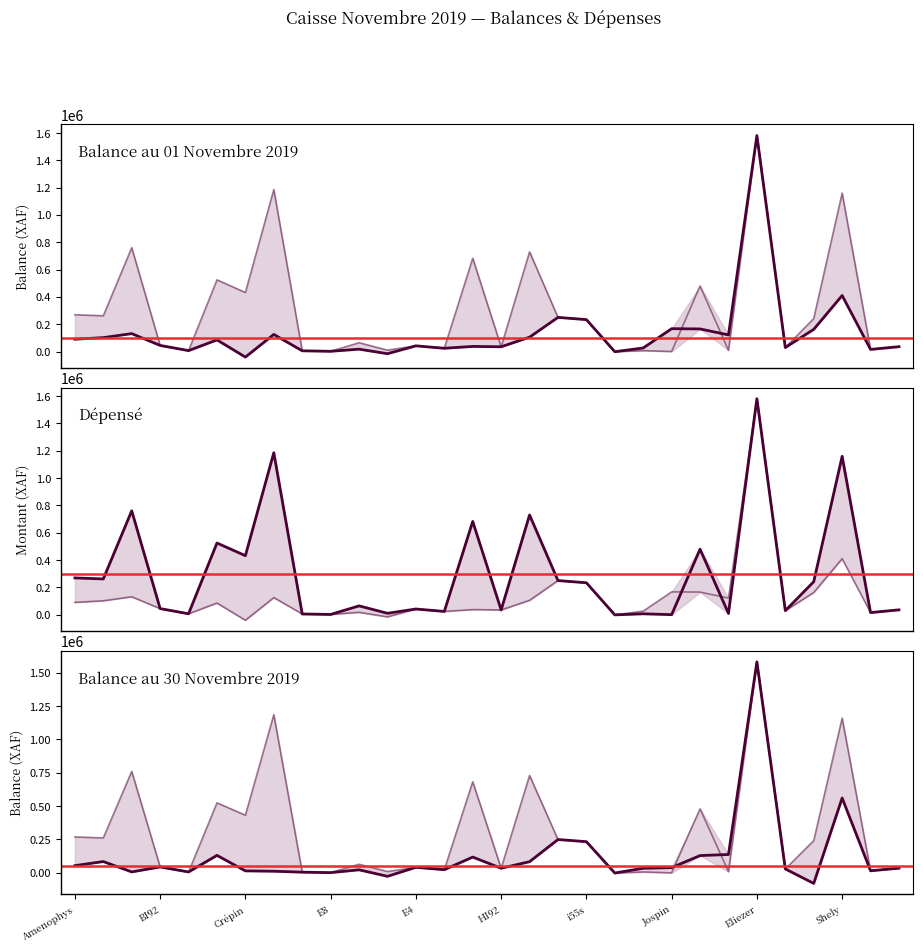

Which series ends up on top after the final intersection of Balance au 01 Novembre 2019 and Dépensé?

Balance au 01 Novembre 2019